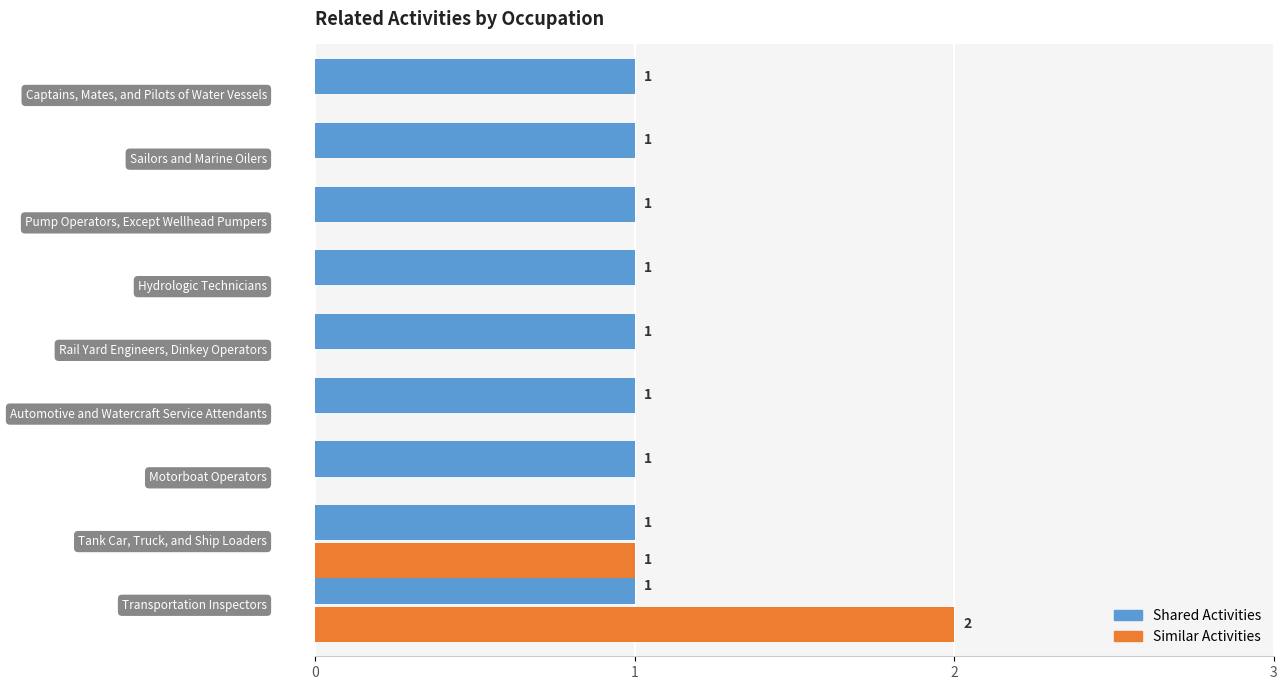

What is the sum of all Similar Activities values?

3